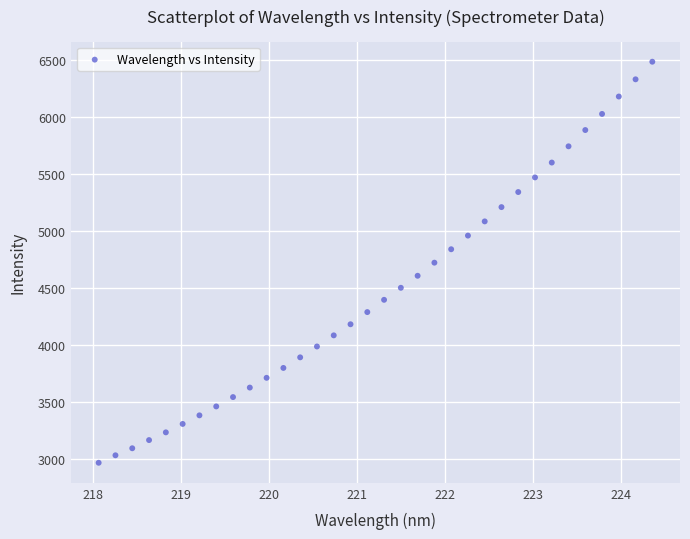

What is the range of Y values (max minus min)?

3520.7